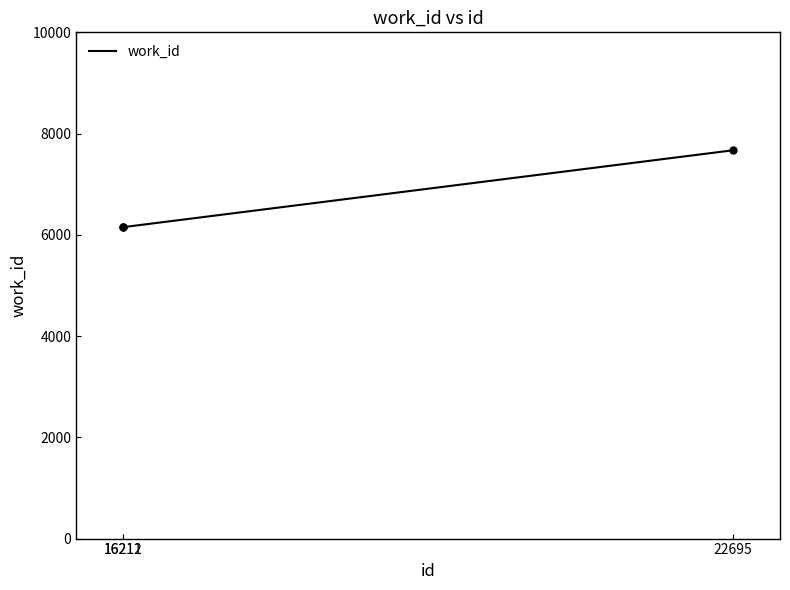

Does the chart have visible grid lines?

No